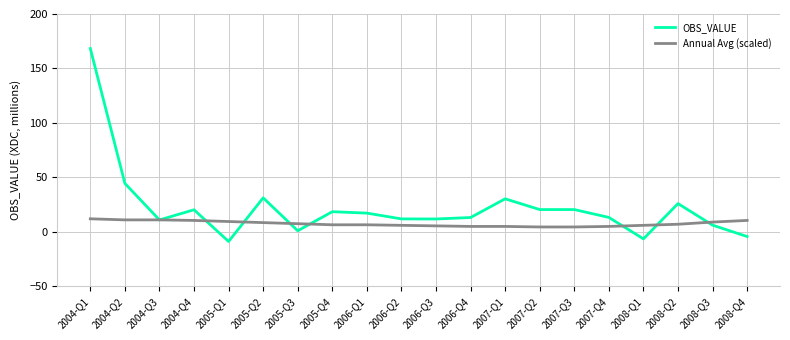

Is the value of OBS_VALUE at 2008-Q4 greater than the value of Annual Avg (scaled) at 2006-Q4?

No